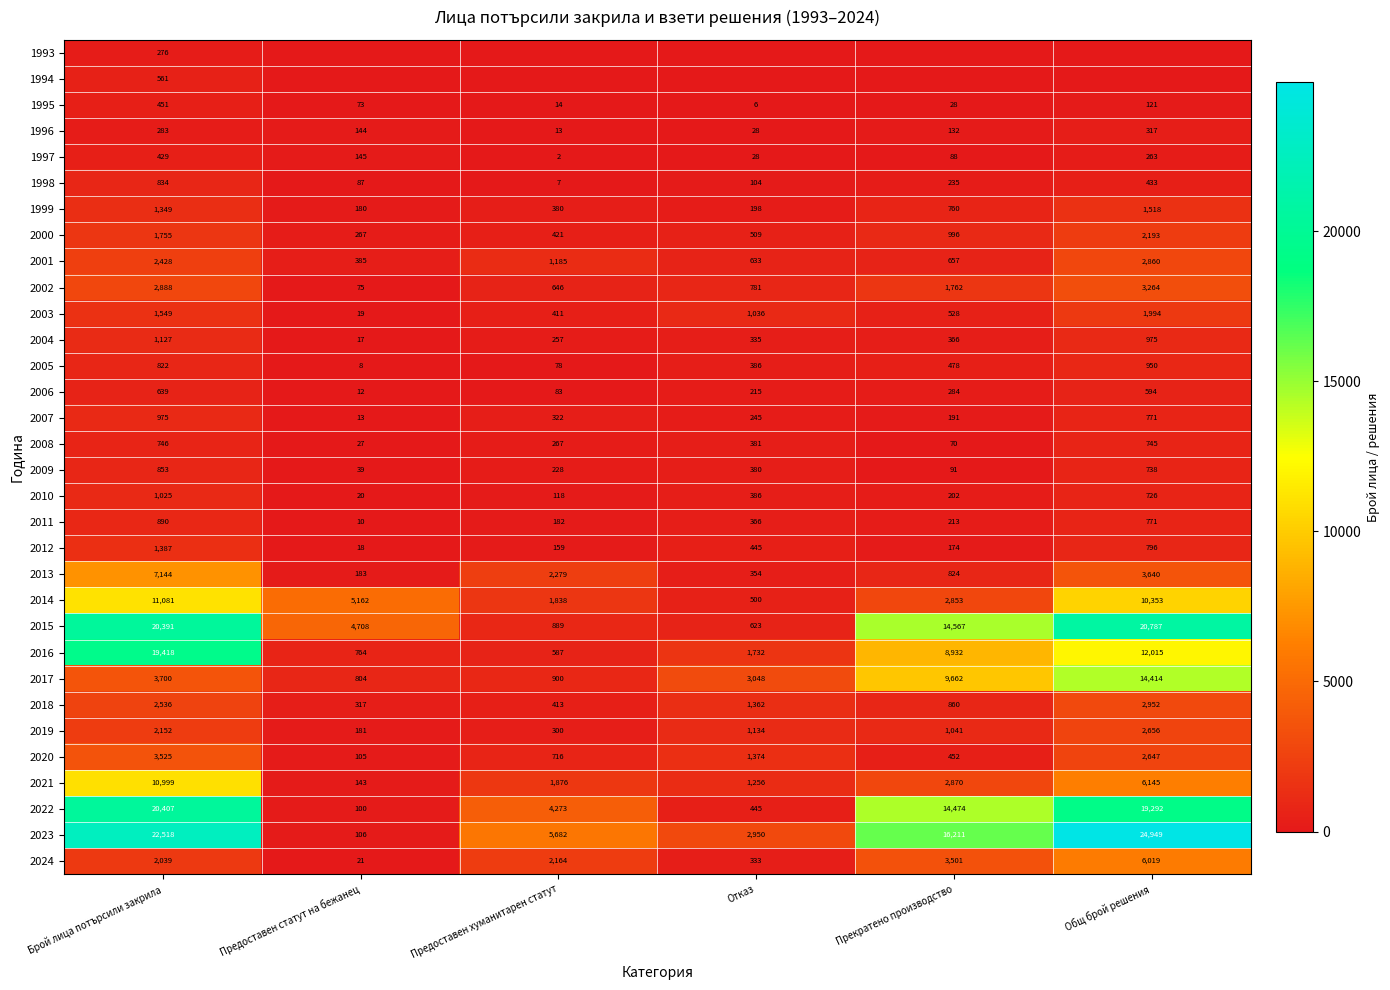

At which label is 1995 closest to 228?

Общ брой решения